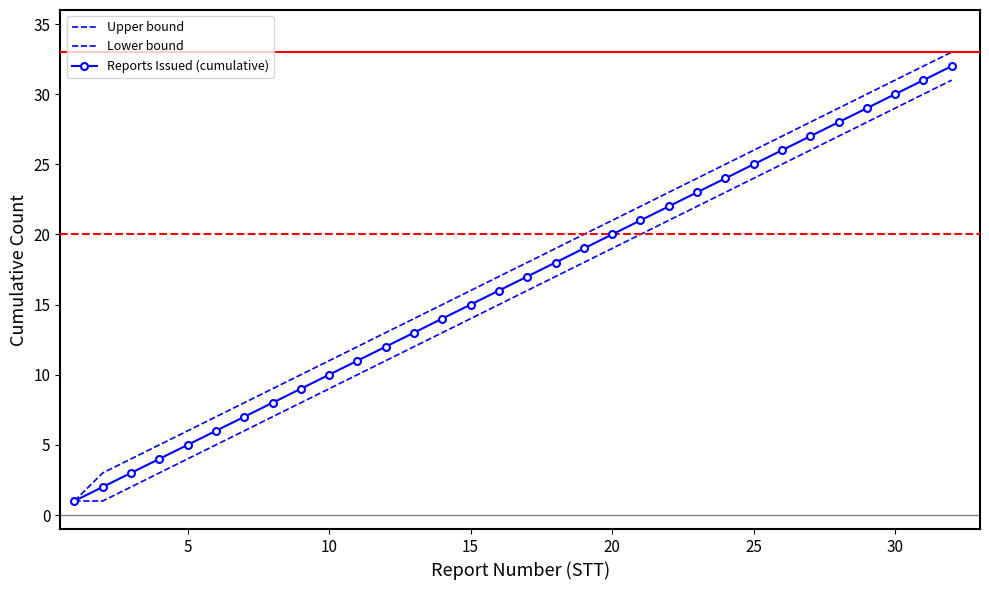

Which series has the largest total across all categories?

Upper bound